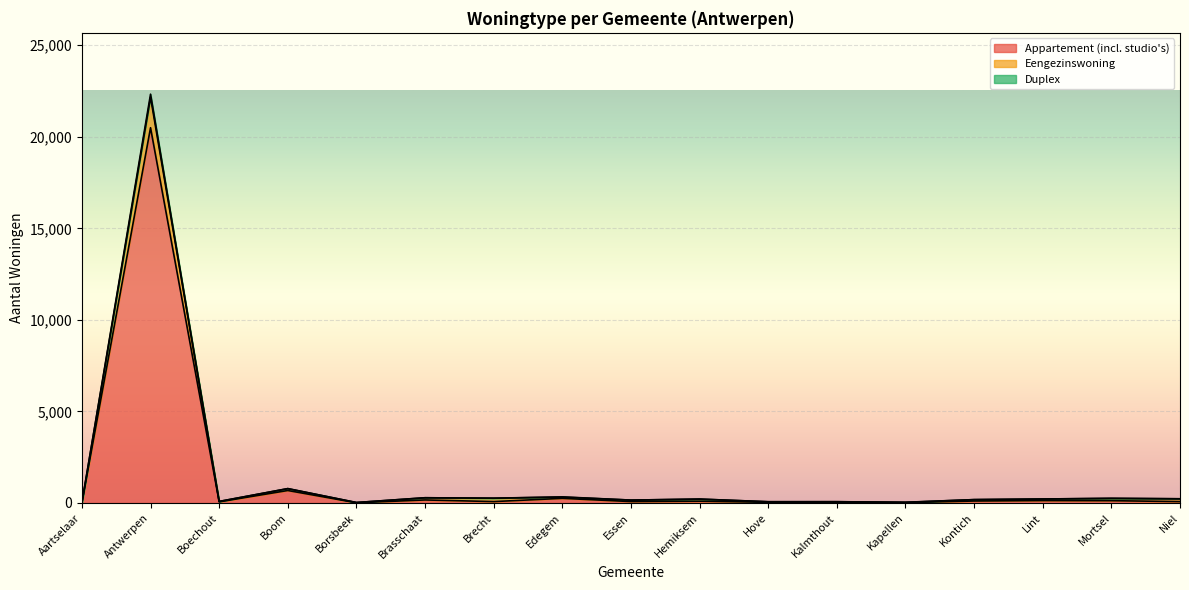

What is the approximate value of Appartement (incl. studio's) at Boechout, to the nearest 50?

50